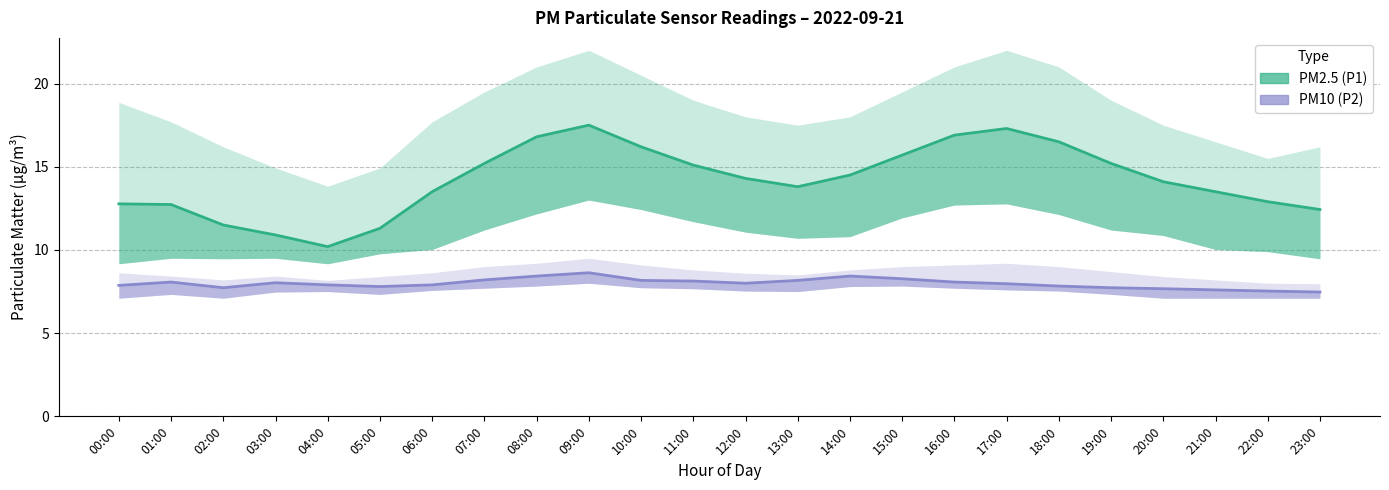

Reading right to left, extract all data points from this chart.

PM2.5 (P1): 12.4	12.9	13.5	14.1	15.2	16.5	17.3	16.9	15.7	14.5	13.8	14.3	15.1	16.2	17.5	16.8	15.2	13.5	11.3	10.2	10.9	11.5	12.7	12.8
PM10 (P2): 7.5	7.5	7.6	7.7	7.7	7.8	8.0	8.1	8.3	8.4	8.2	8.0	8.1	8.2	8.6	8.4	8.2	7.9	7.8	7.9	8.0	7.7	8.1	7.9